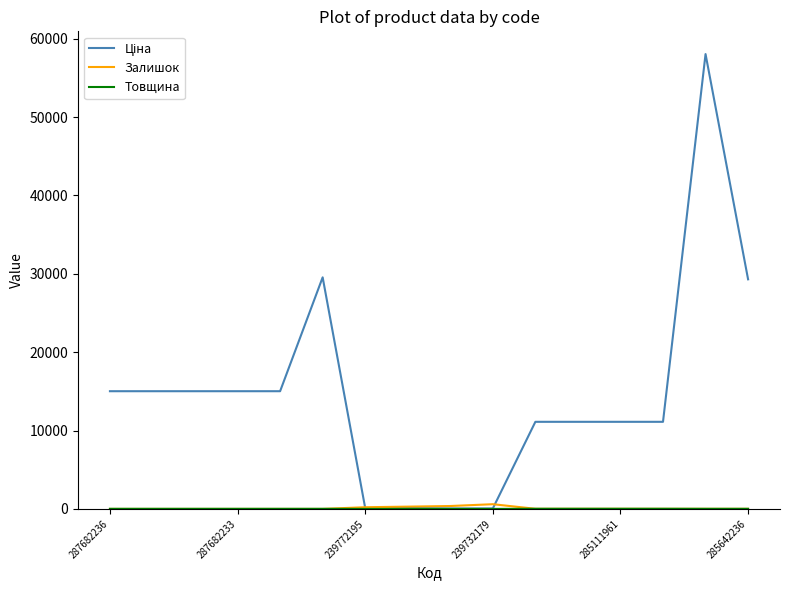

Which series ends up on top after the final intersection of Ціна and Залишок?

Ціна